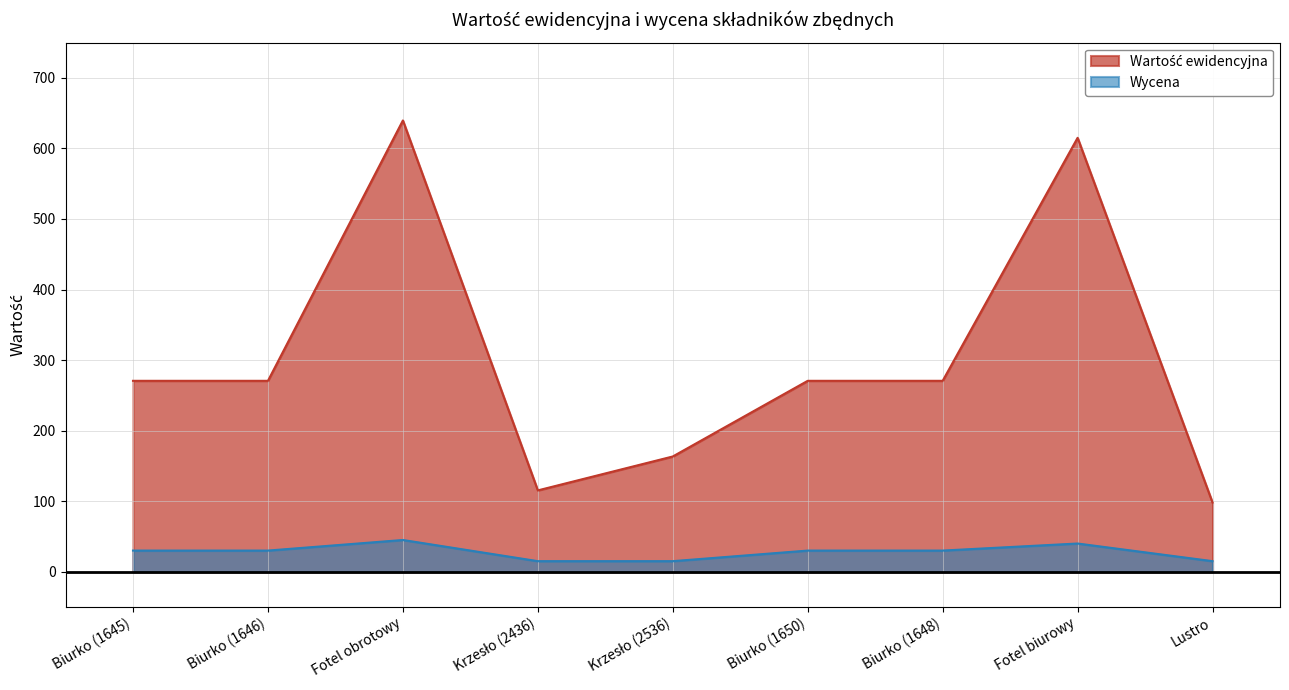

Reading left to right, list all the values displayed in this chart.

Wartość ewidencyjna: 270.6	270.6	639.6	115.3	163.4	270.6	270.6	615.0	98.0
Wycena: 30.0	30.0	45.0	15.0	15.0	30.0	30.0	40.0	15.0